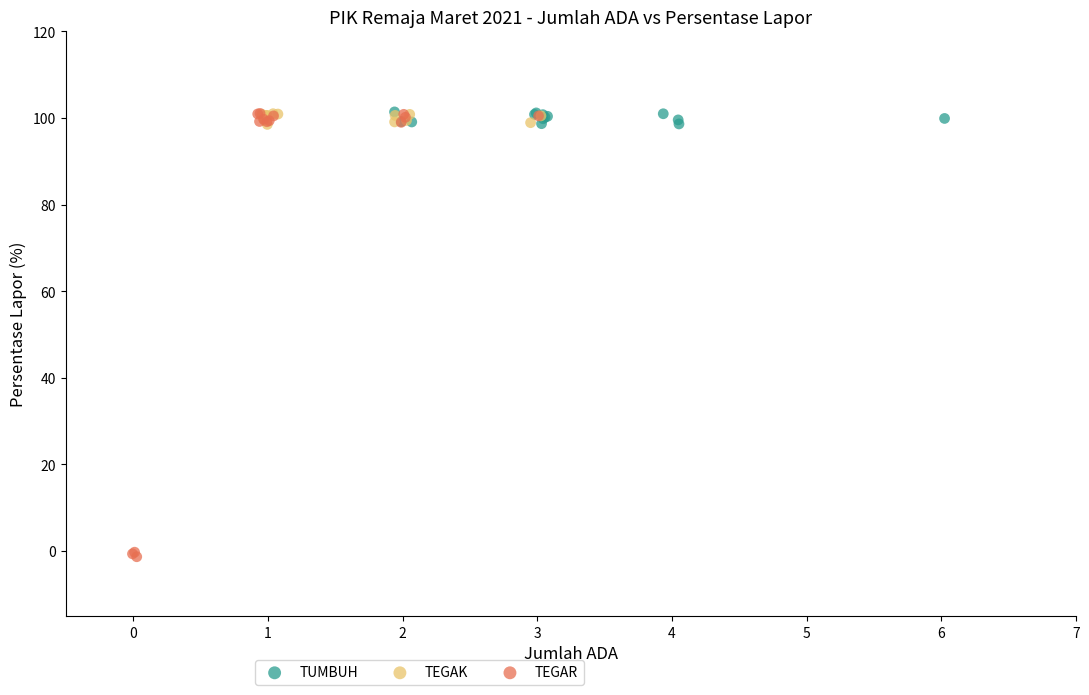

Which series reaches the minimum Y coordinate?

TEGAR